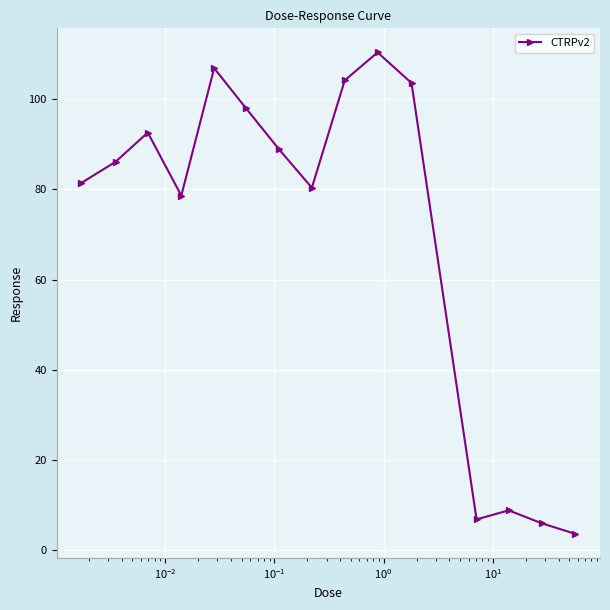

True or false: there are more than 1 points higher than both neighbors.

True